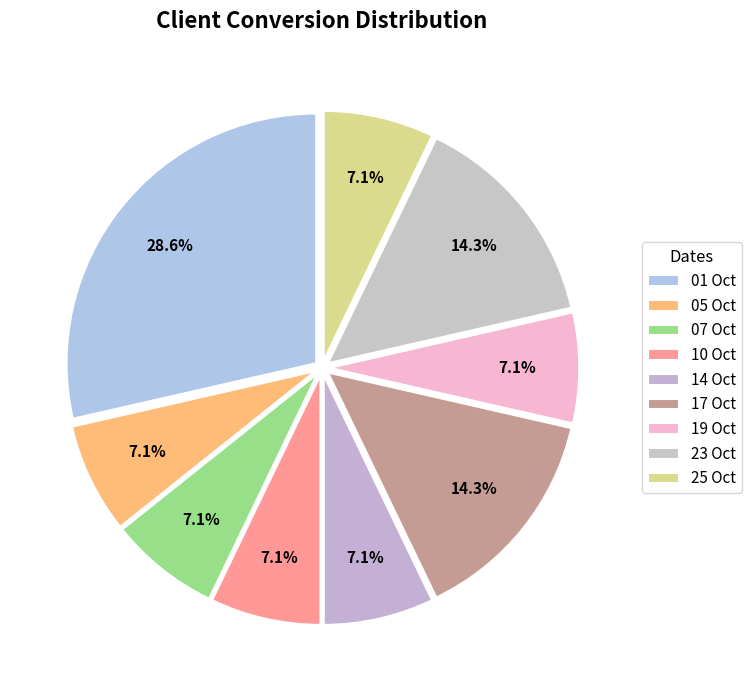

Which has a higher value, 19 Oct or 10 Oct?

19 Oct